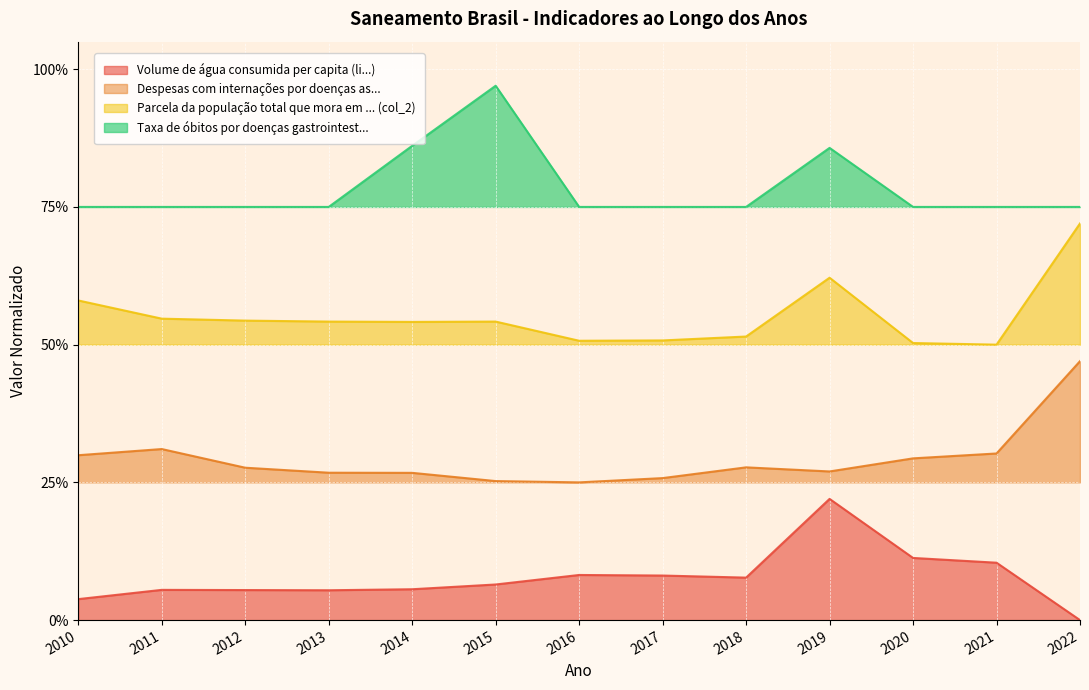

Between 2010 and 2014, which is larger?

2014